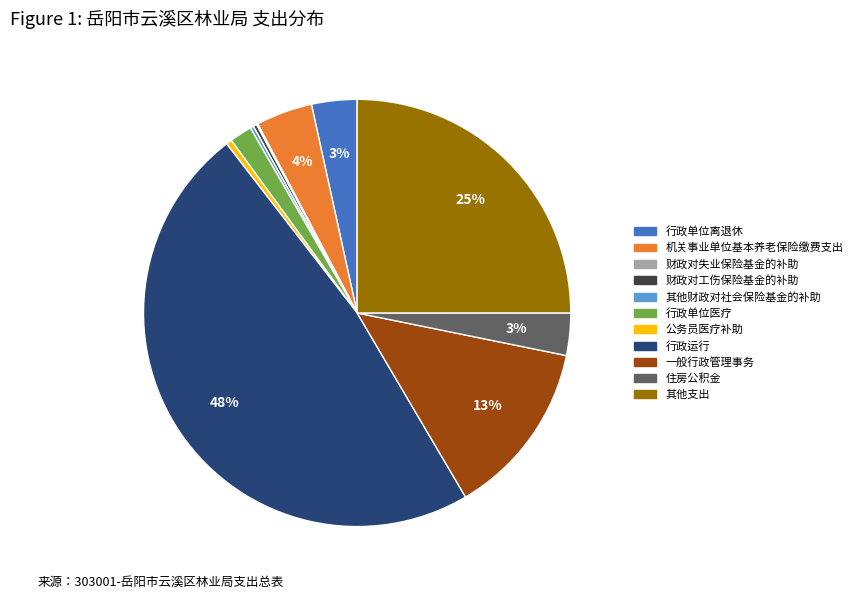

Between 住房公积金 and 其他支出, which is larger?

其他支出